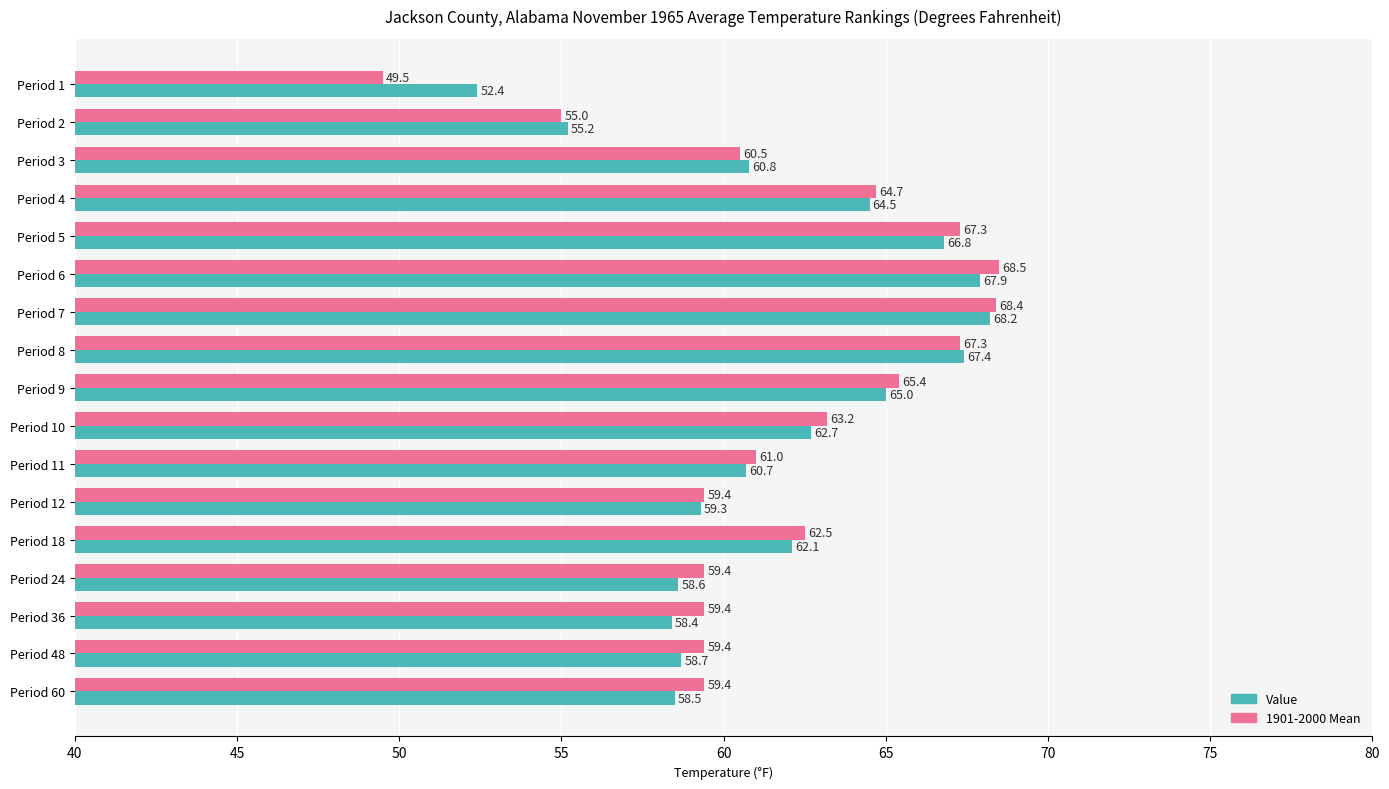

What is the difference between the maximum and minimum values in the Value series?

15.8